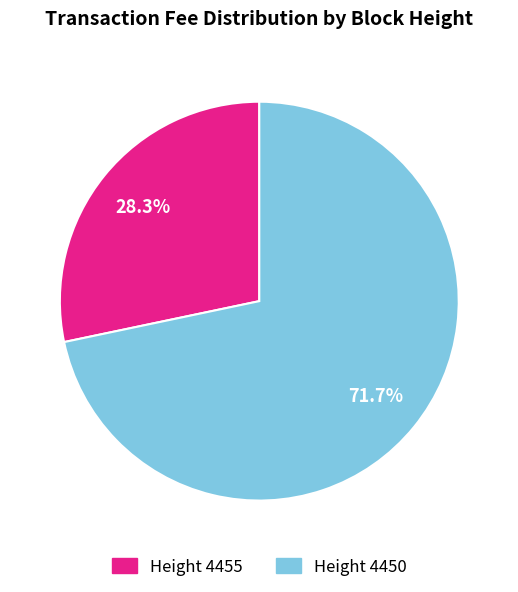

Is there a majority slice in this chart?

Yes